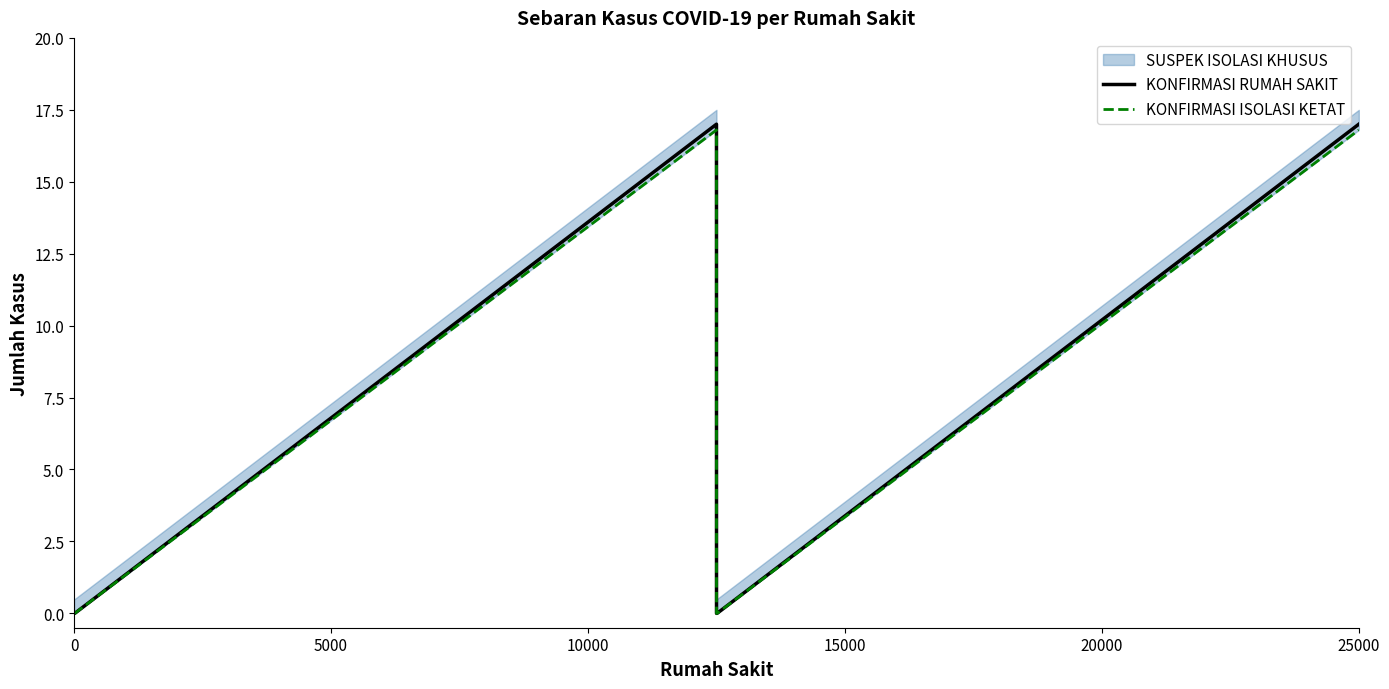

How many data points in KONFIRMASI ISOLASI KETAT are above 0?

2